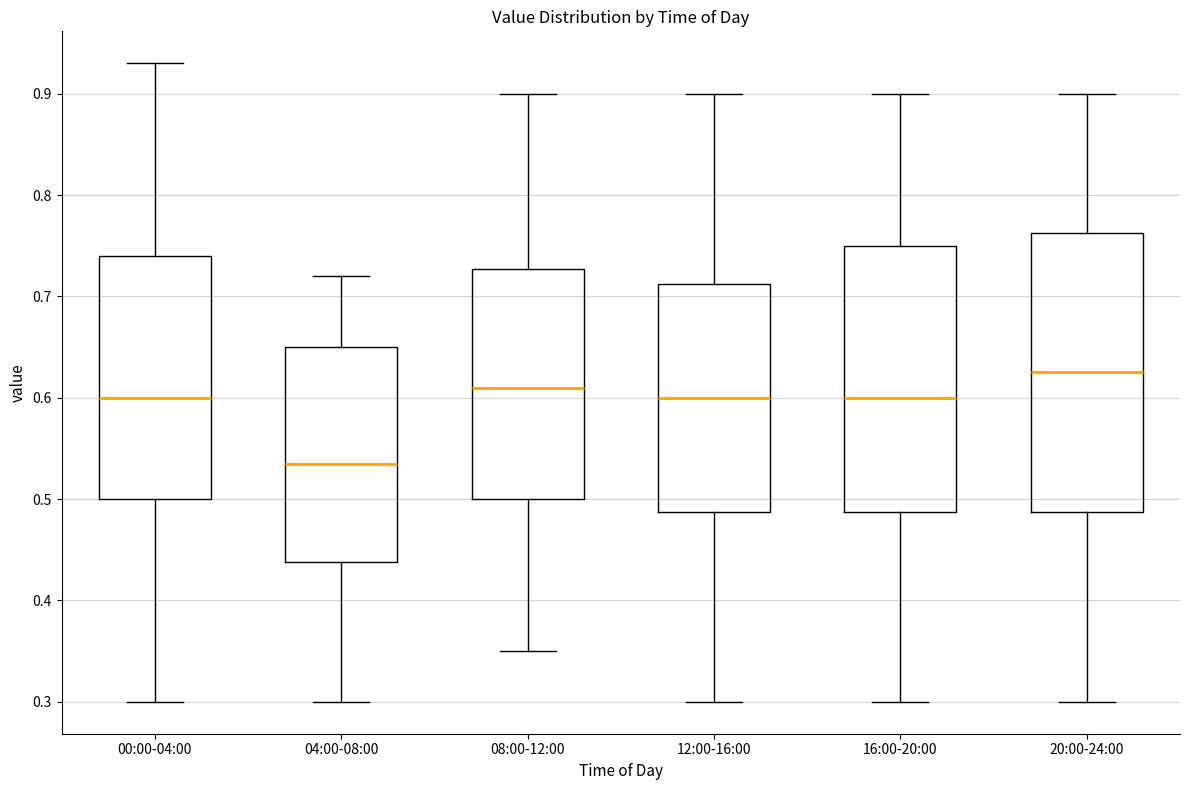

Reading left to right, read every box against the y-axis: the position of its median line, the range the box covers, and the ends of its whiskers. The values are not printed on the chart, so give them approximately, as read against the axis.

00:00-04:00: median 0.60, box 0.50 to 0.74, whiskers 0.30 to 0.93
04:00-08:00: median 0.54, box 0.44 to 0.65, whiskers 0.30 to 0.72
08:00-12:00: median 0.61, box 0.50 to 0.73, whiskers 0.35 to 0.90
12:00-16:00: median 0.60, box 0.49 to 0.71, whiskers 0.30 to 0.90
16:00-20:00: median 0.60, box 0.49 to 0.75, whiskers 0.30 to 0.90
20:00-24:00: median 0.63, box 0.49 to 0.76, whiskers 0.30 to 0.90